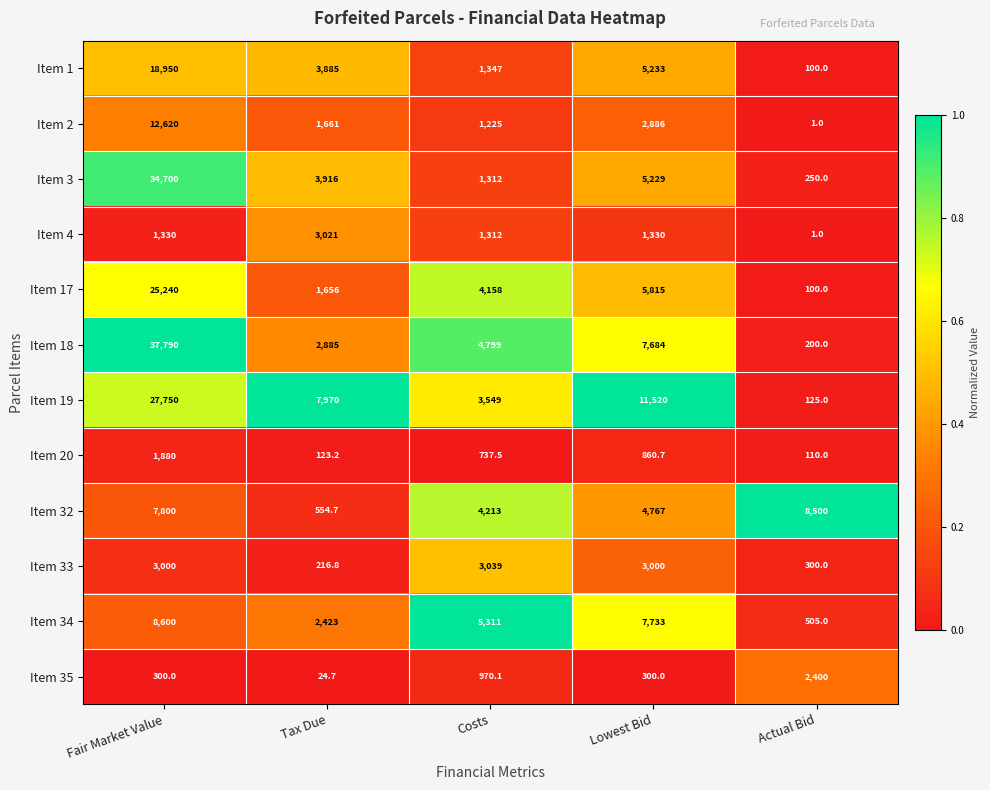

Which series has the widest spread of values?

Item 18